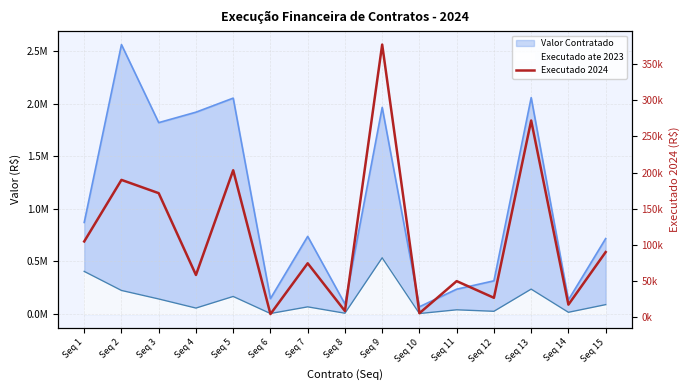

Rank the categories by value from lowest to highest.

Seq 6, Seq 10, Seq 8, Seq 14, Seq 12, Seq 11, Seq 4, Seq 7, Seq 15, Seq 1, Seq 3, Seq 2, Seq 5, Seq 13, Seq 9